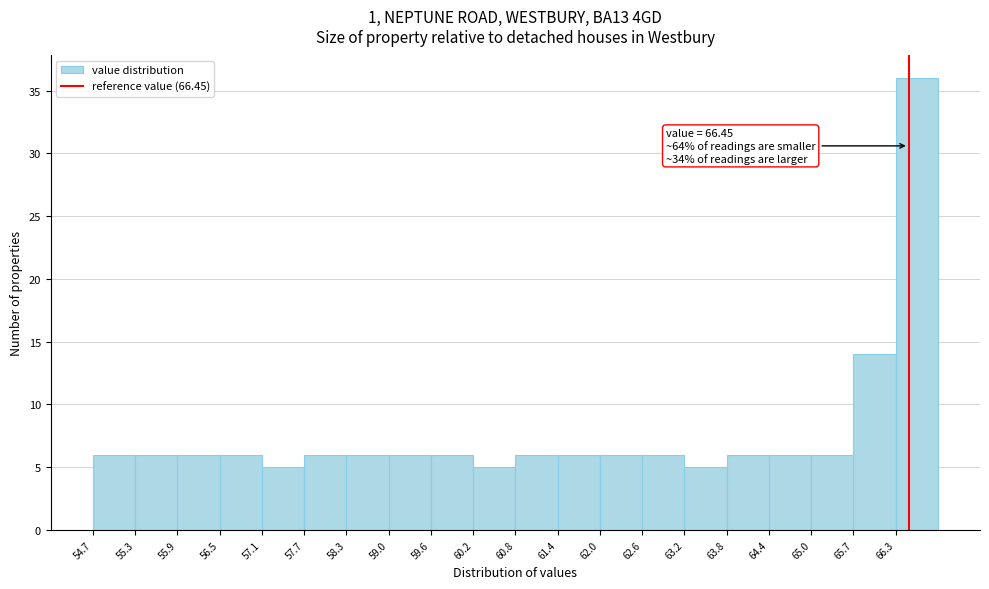

Which range on the x-axis has the tallest bar?

66.3 to 66.9